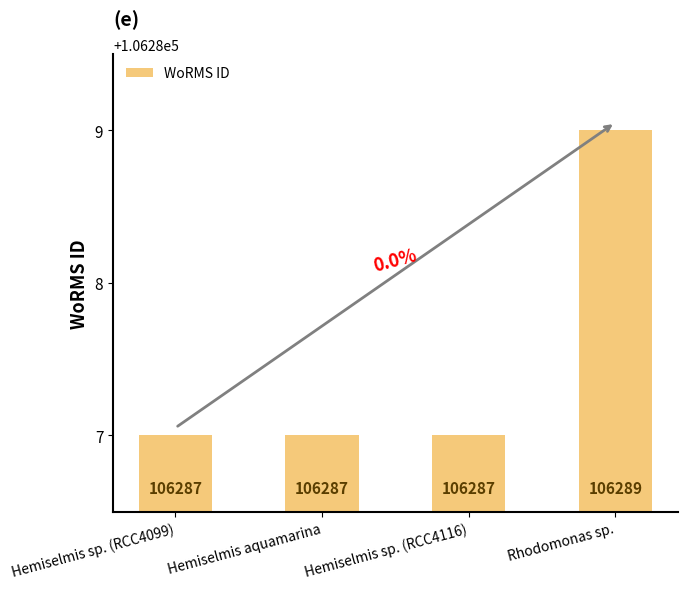

Reading left to right, list all the values displayed in this chart.

Hemiselmis sp. (RCC4099)=106287	Hemiselmis aquamarina=106287	Hemiselmis sp. (RCC4116)=106287	Rhodomonas sp.=106289